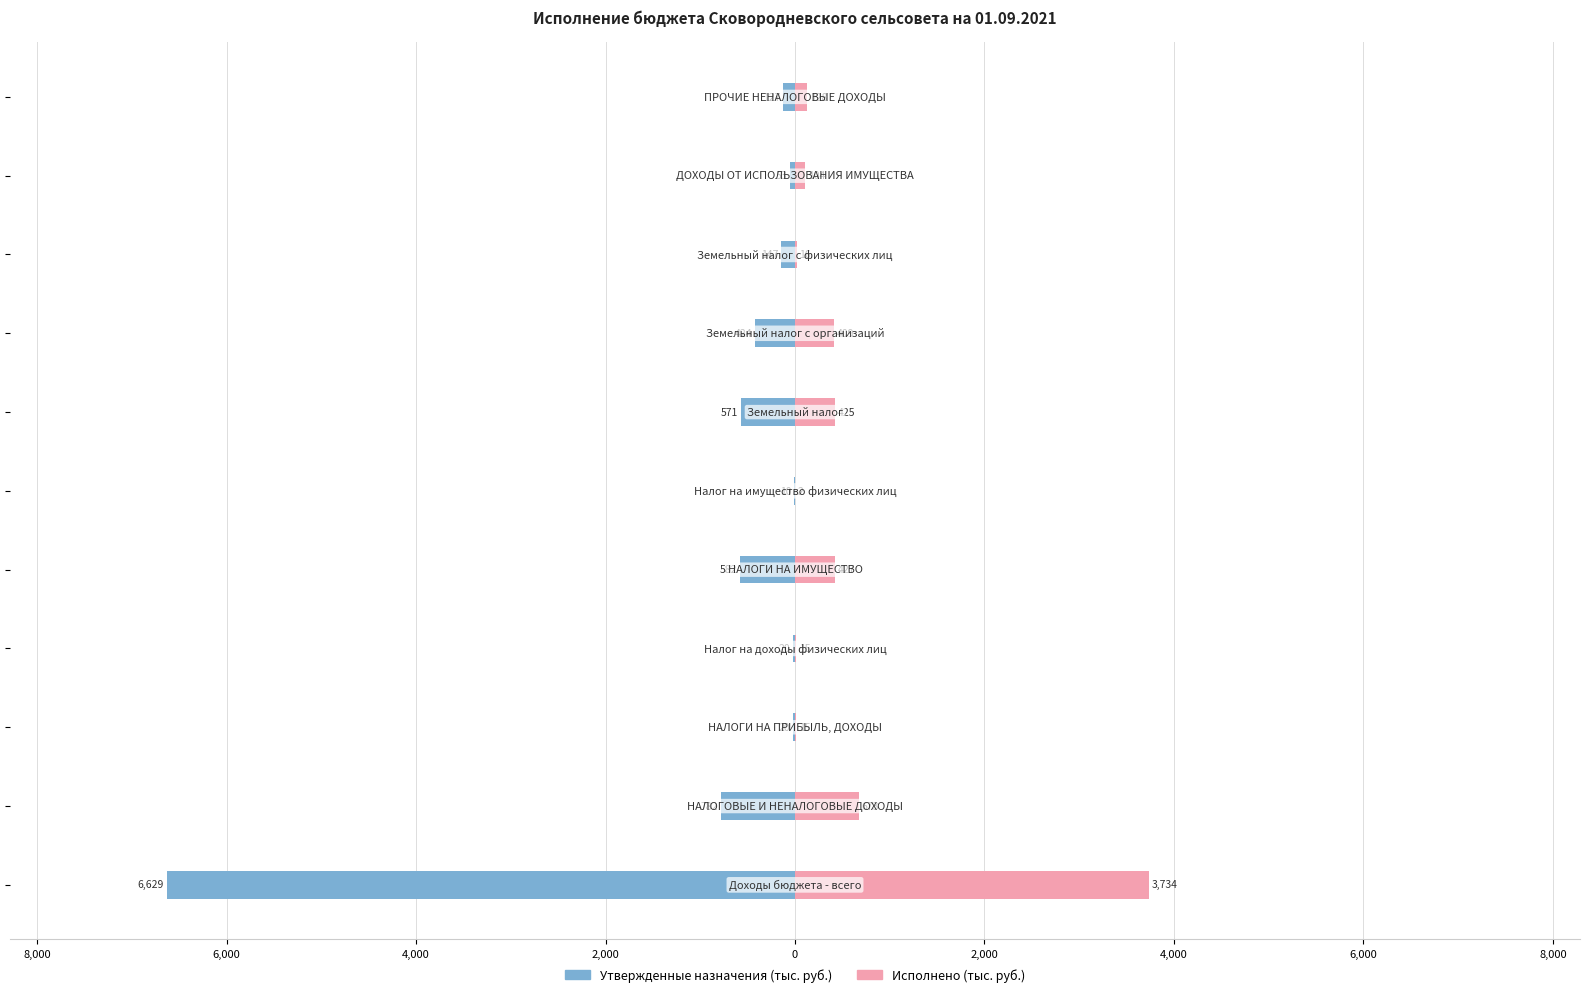

What is the value of the Утвержденные назначения (тыс. руб.) bar at the 7th from the left?

-581.5